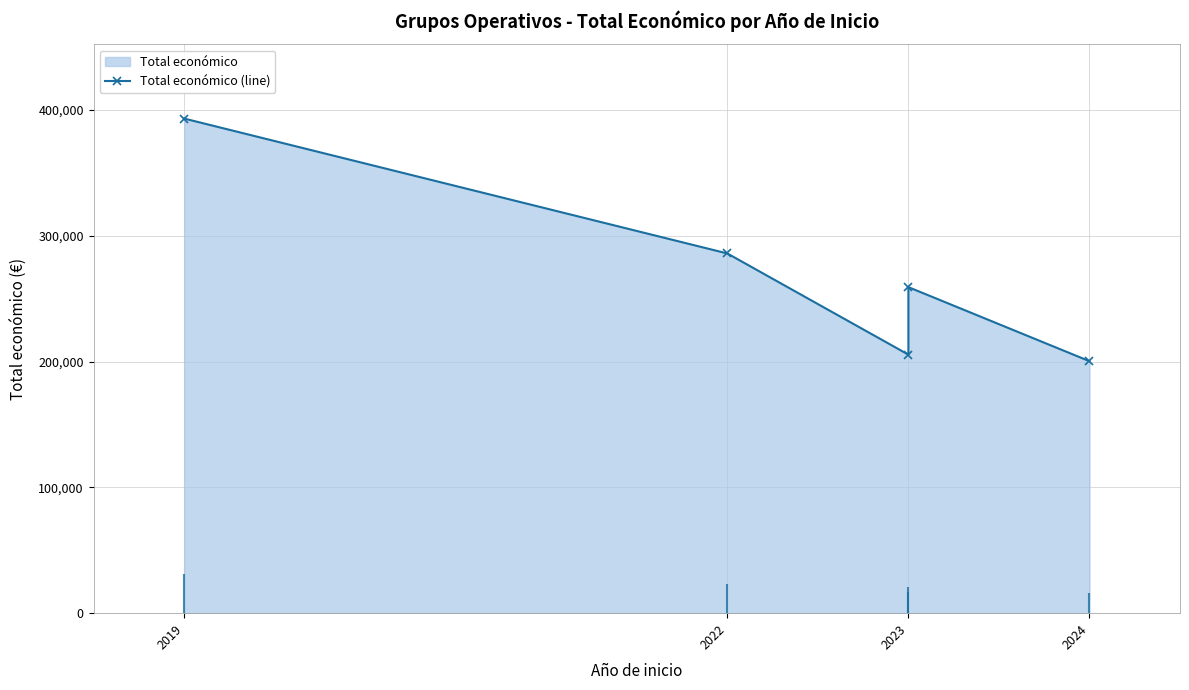

What is the minimum value shown in the chart?

200363